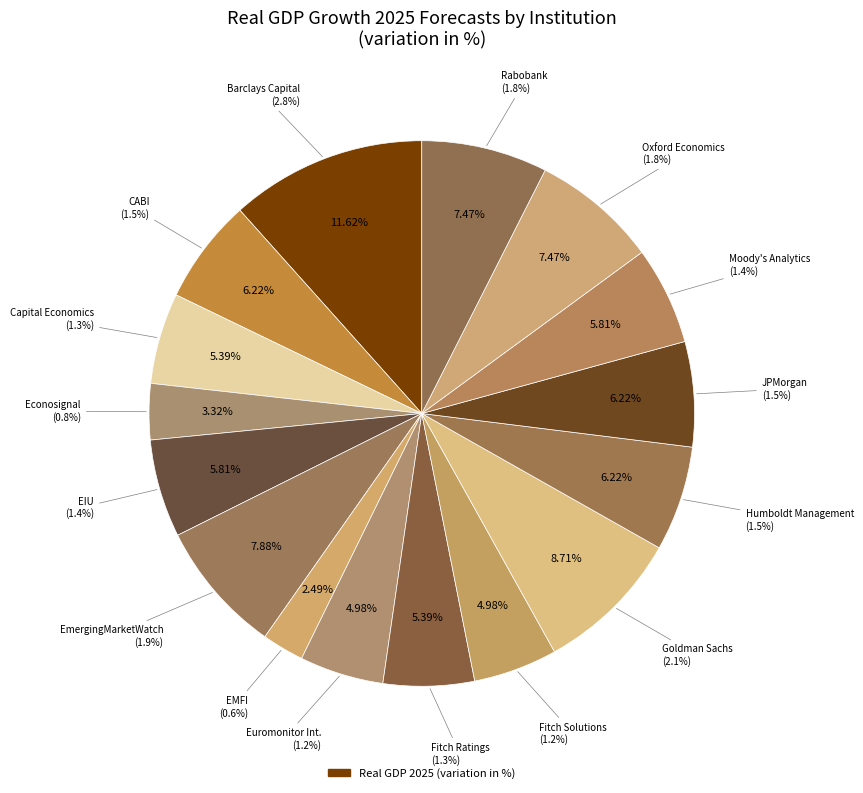

Combined, do Barclays Capital and JPMorgan account for over 50%?

No